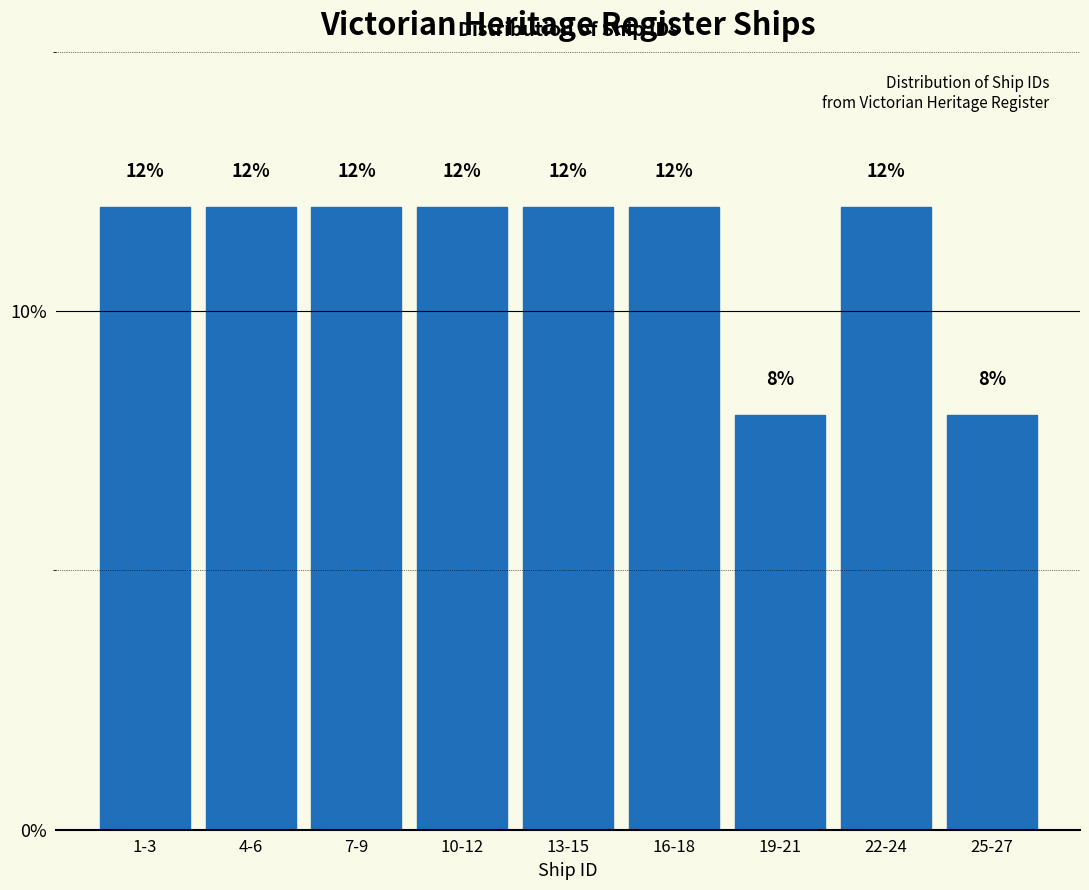

Reading left to right, what are all the values shown in this chart?

12	12	12	12	12	12	8	12	8